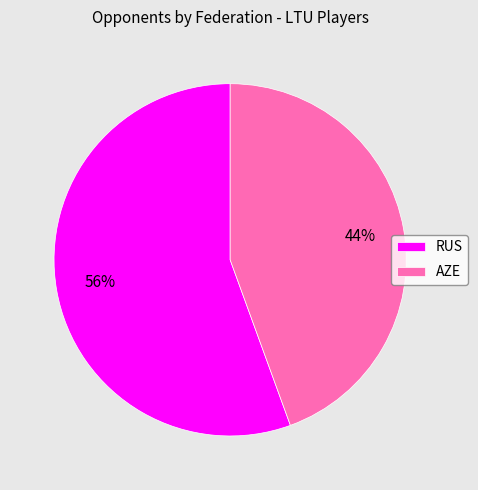

Which category accounts for the majority?

RUS